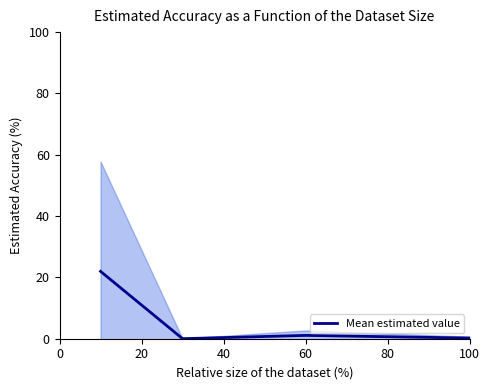

What is the maximum value for Mean estimated value?

22.0